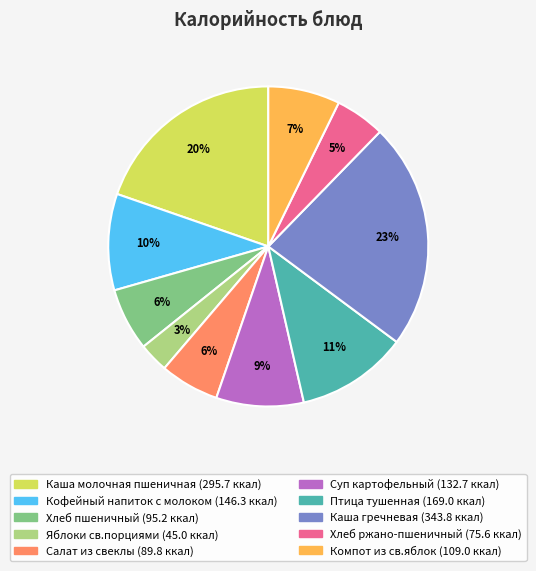

Do Кофейный напиток с молоком and Хлеб ржано-пшеничный together represent more than half of the pie?

No